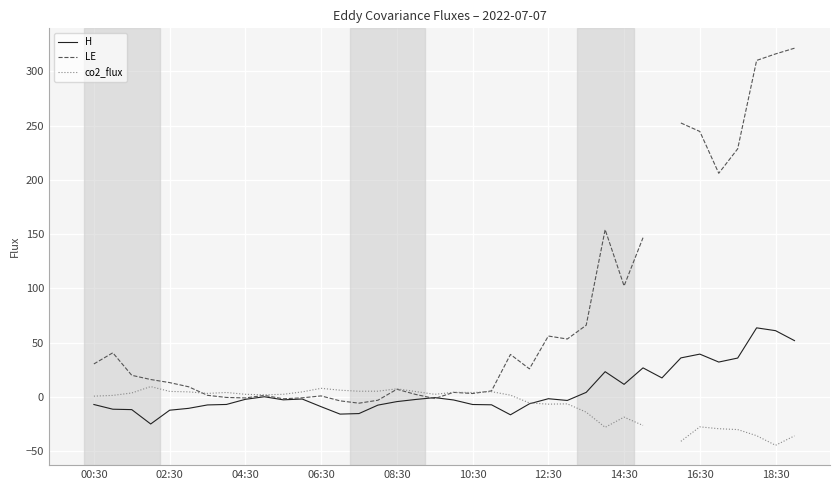

What position from the right is 29?

9